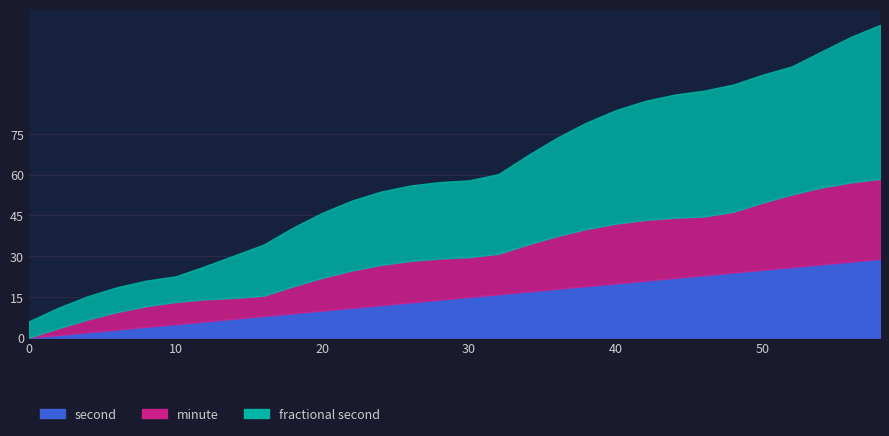

True or false: fractional second and second cross at least once.

False